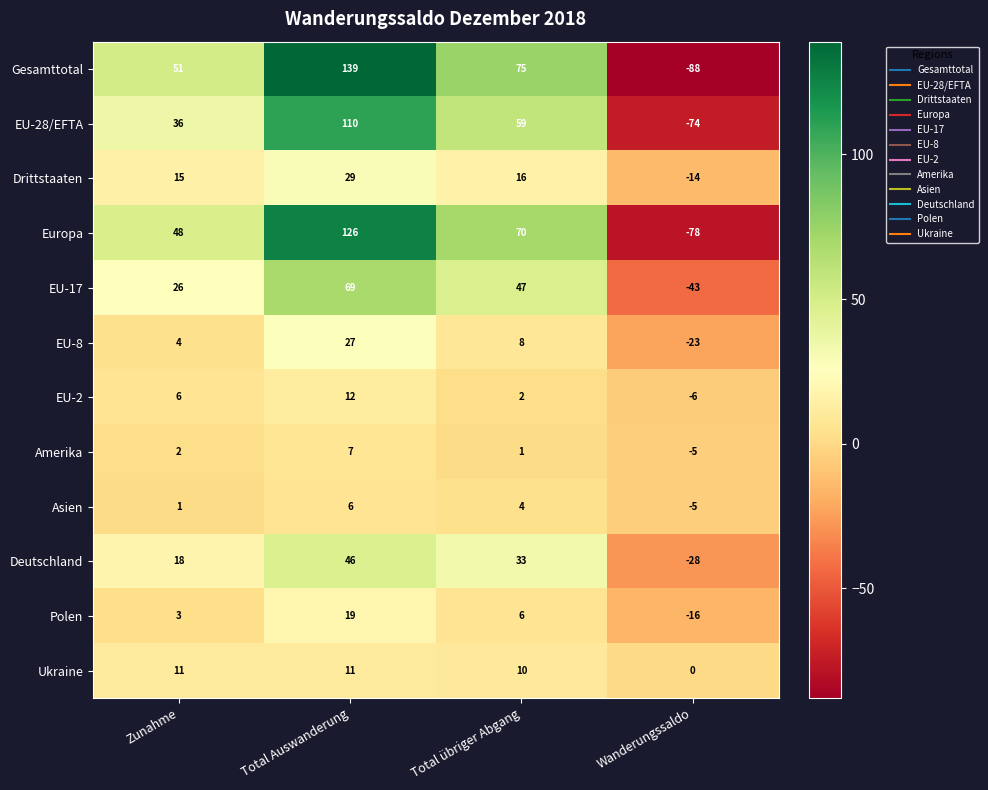

Which series changed the most between Total übriger Abgang and Wanderungssaldo?

Gesamttotal